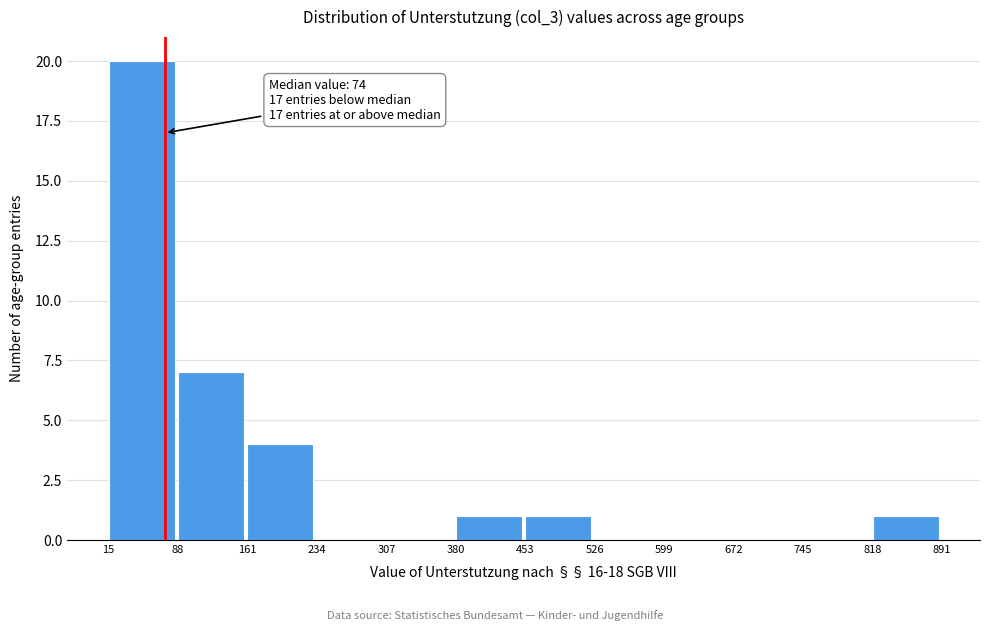

Which range on the x-axis has the tallest bar?

15 to 88